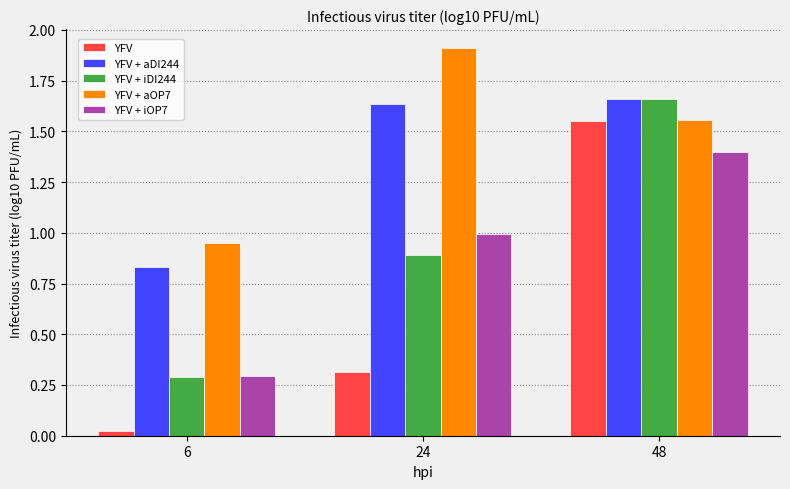

Between 24 and 48, which series saw the biggest shift?

YFV